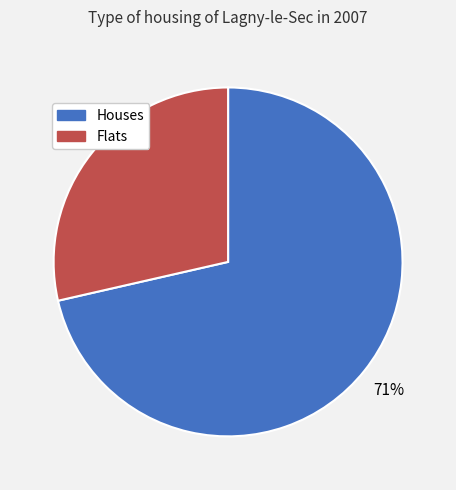

Is there any slice that represents more than half of the pie?

Yes